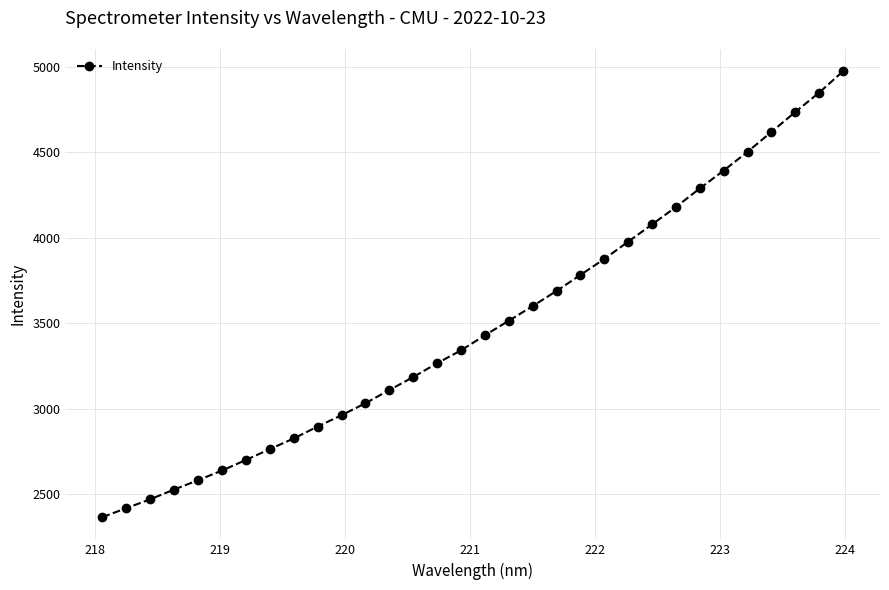

Is this an area chart (filled region under the line)?

No